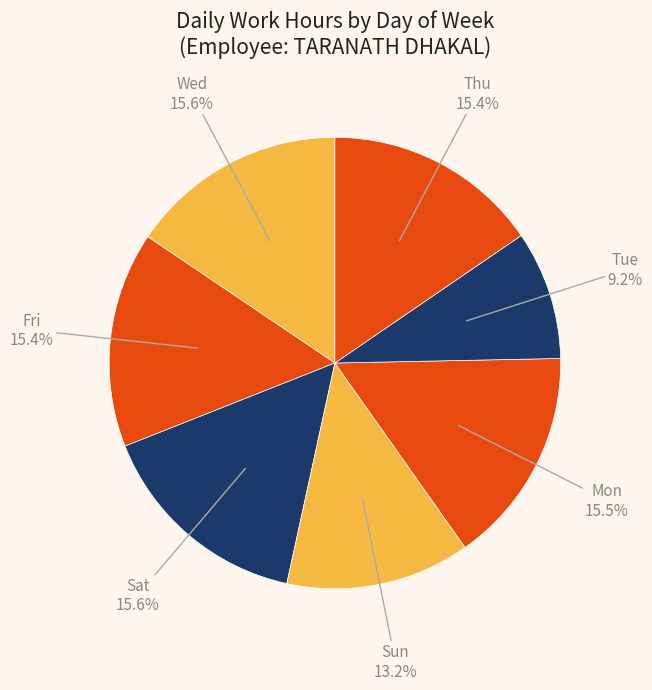

Does any single category account for the majority?

No